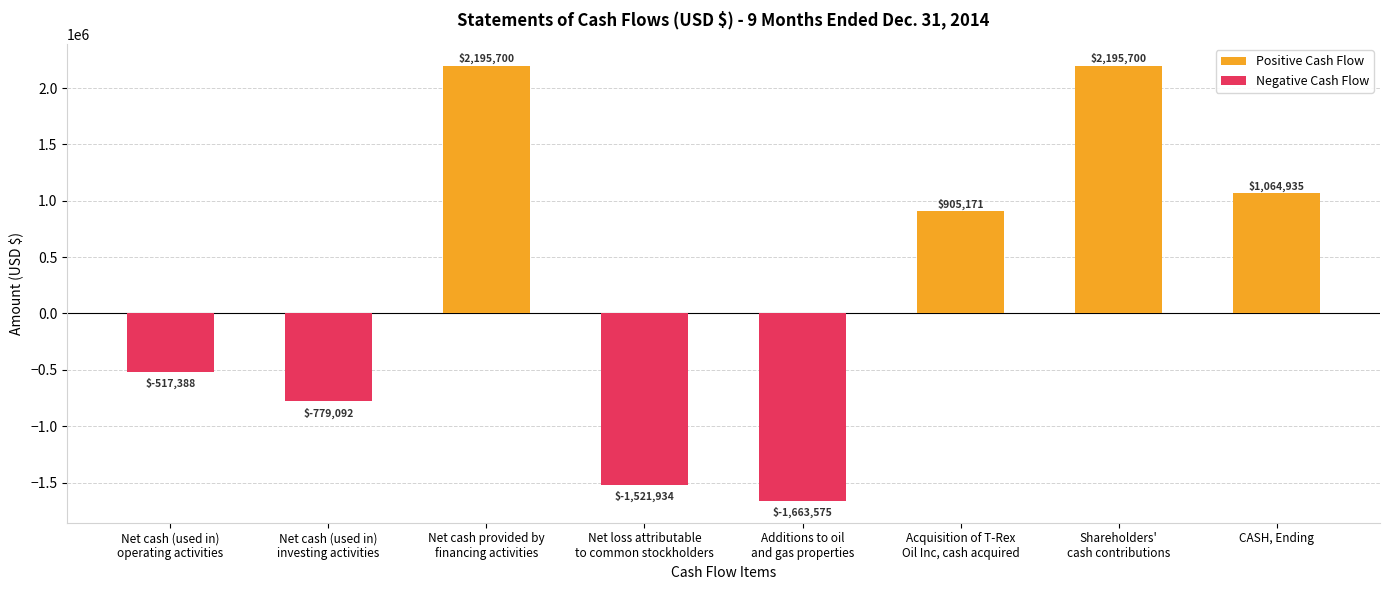

What is the value of the Positive Cash Flow bar at the 3rd from the left?

2195700